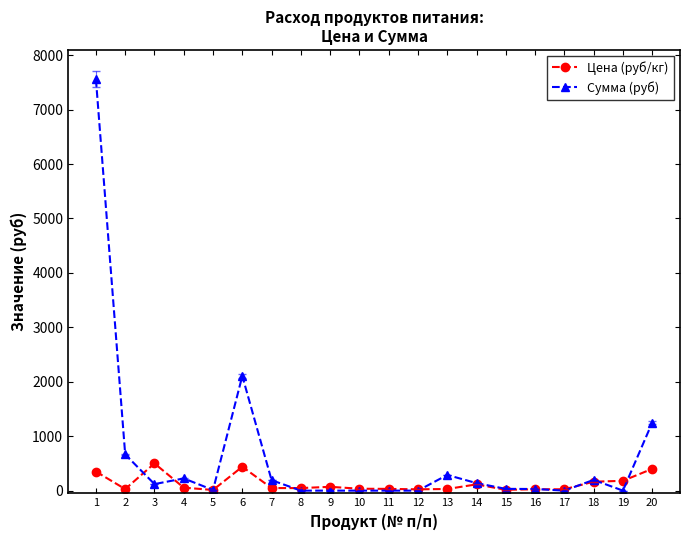

List the series in order of their overall mean, highest first.

Сумма (руб), Цена (руб/кг)